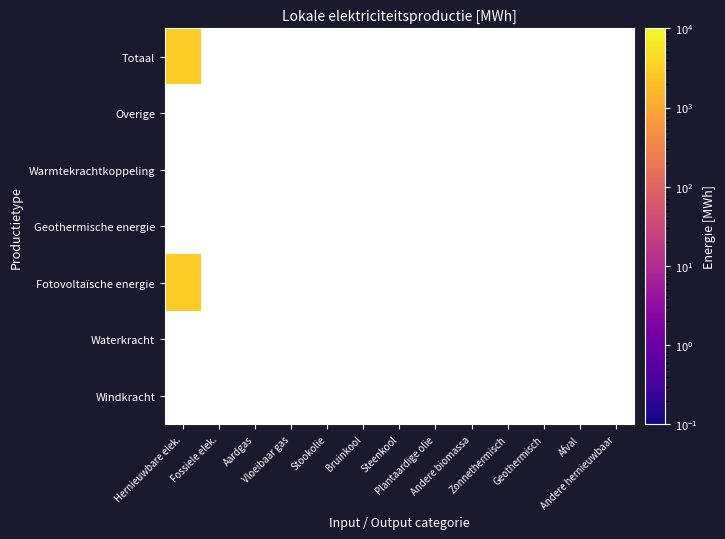

What is the smallest value displayed?

2855.0